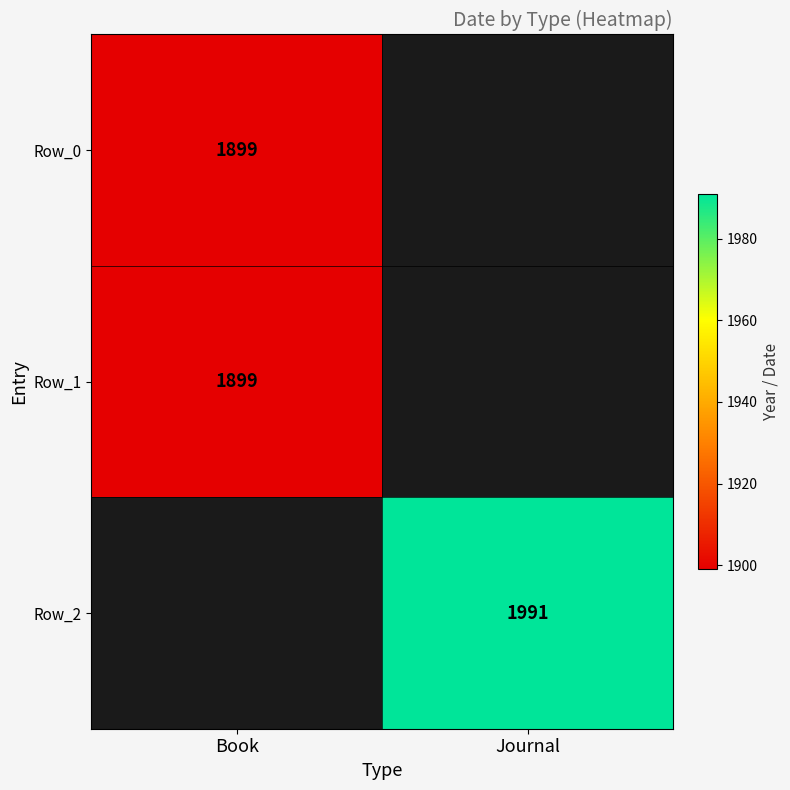

True or false: Row_1 has a value of 1899 at Book.

True